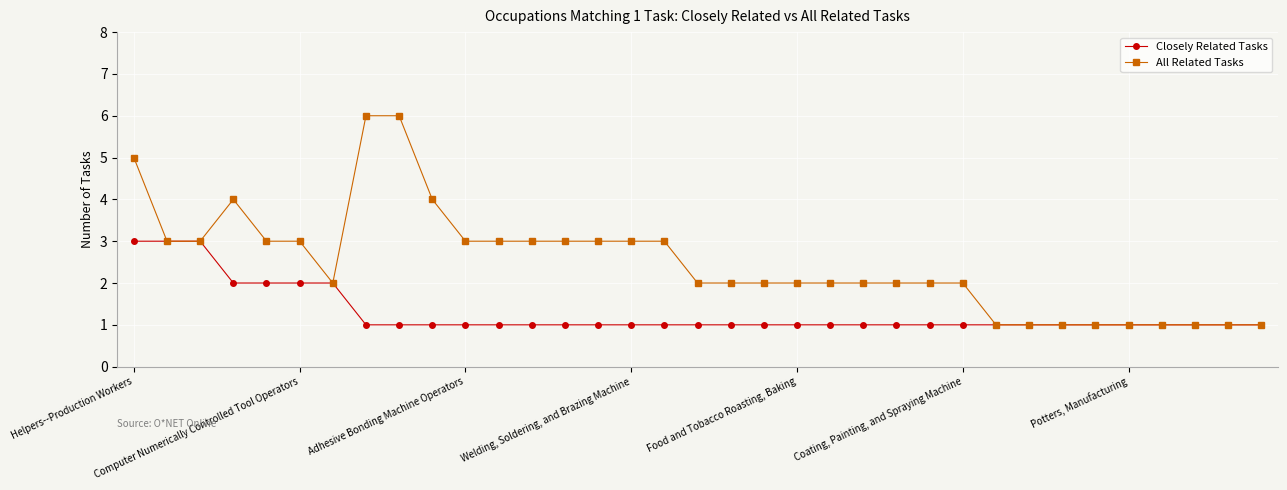

What is the maximum value for All Related Tasks?

6